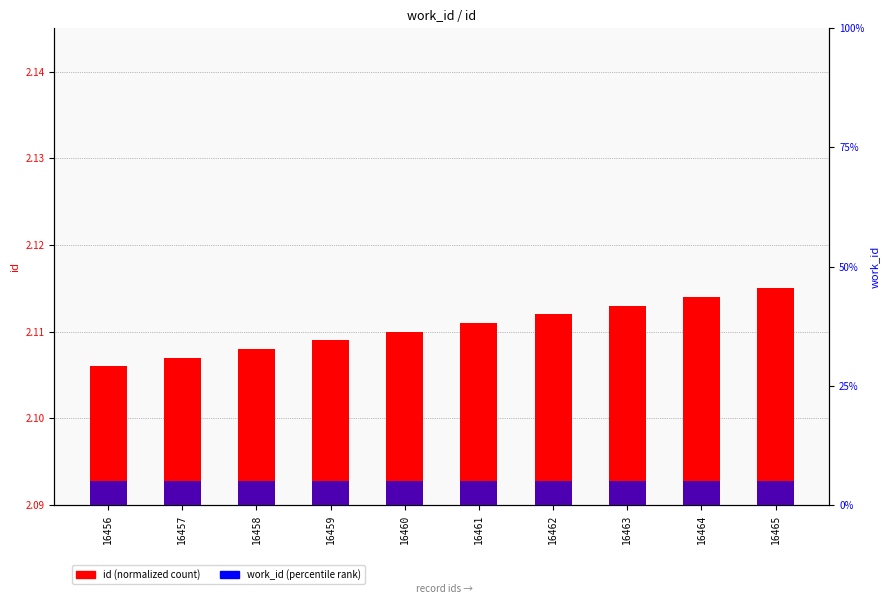

At 16457, list the series in order from largest to smallest.

work_id (percentile), id (normalized)